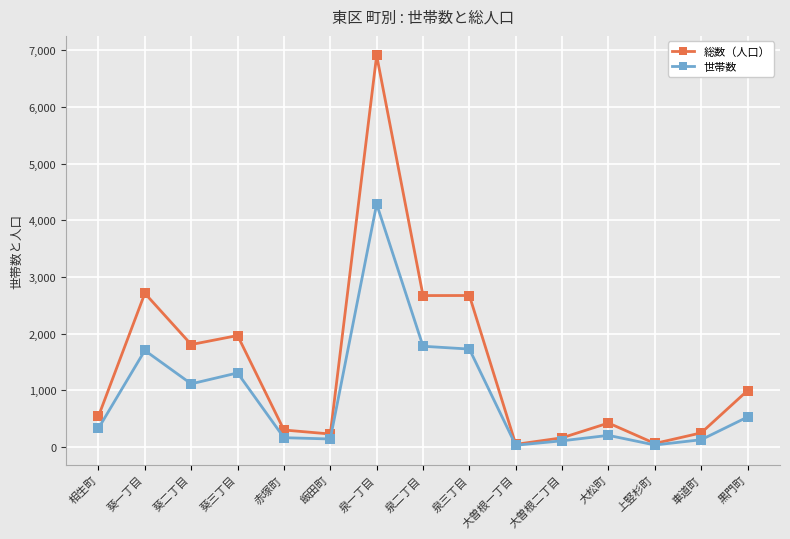

How many data points does each series have?

15